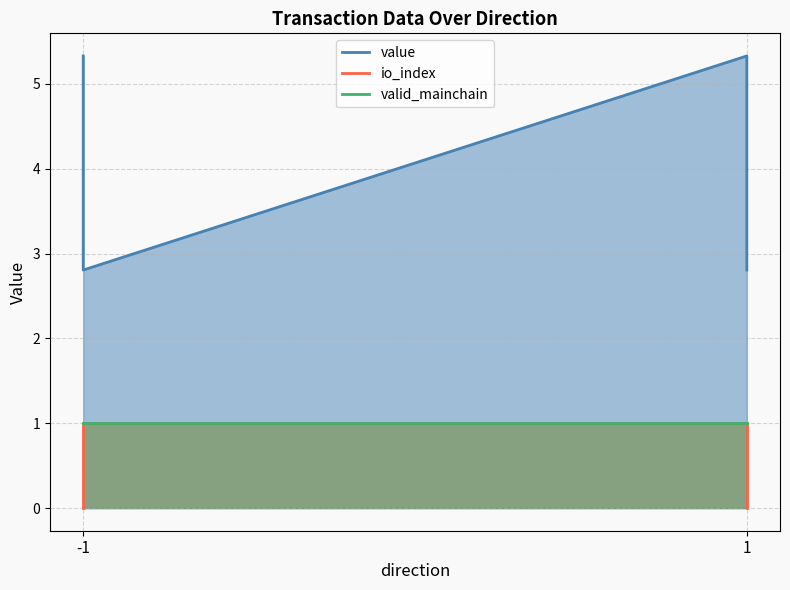

Reading right to left, extract all data points from this chart.

value: 2.8	5.3	2.8	5.3
io_index: 0.0	1.0	1.0	0.0
valid_mainchain: 1.0	1.0	1.0	1.0